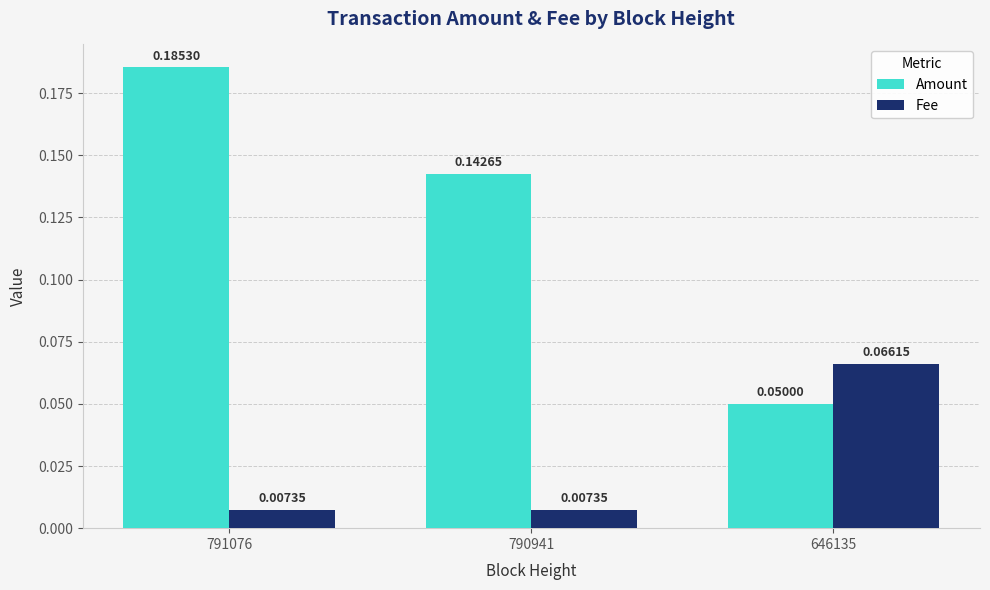

Rank the series by their maximum value, from lowest to highest.

Fee, Amount